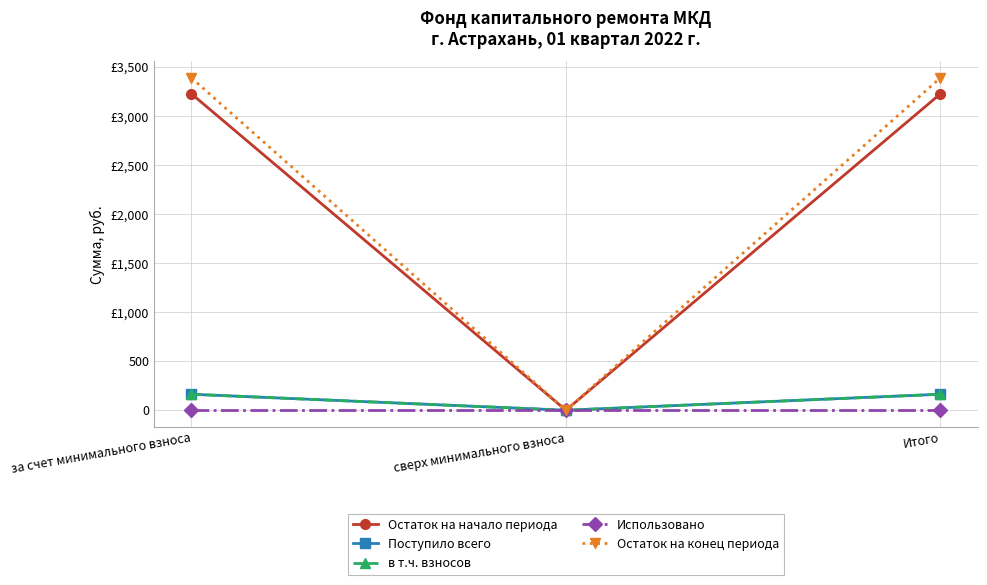

What is the sum of the Остаток на начало периода values at Итого and за счет минимального взноса?

6451.0